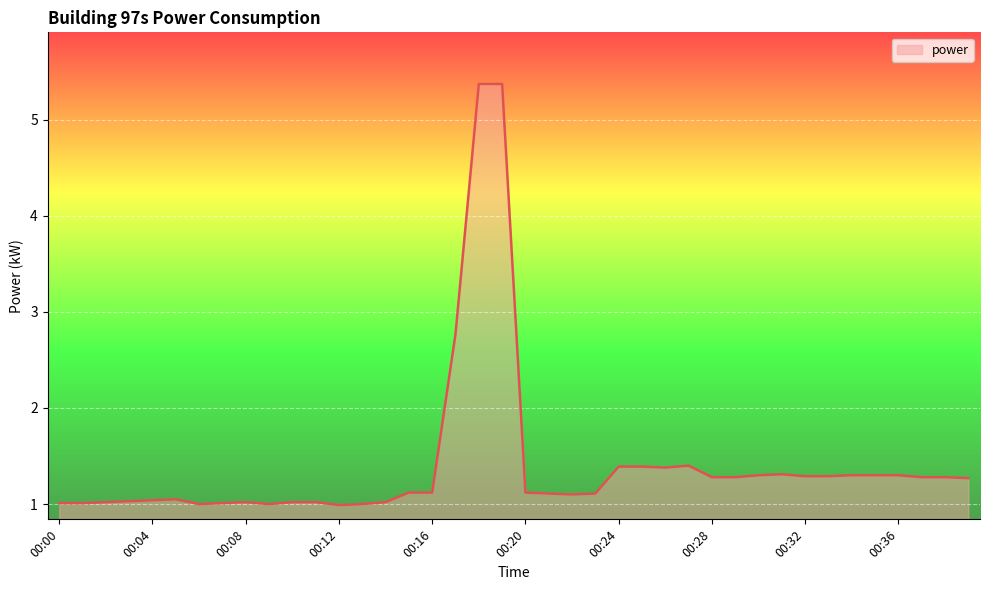

What is the greatest value displayed?

5.4